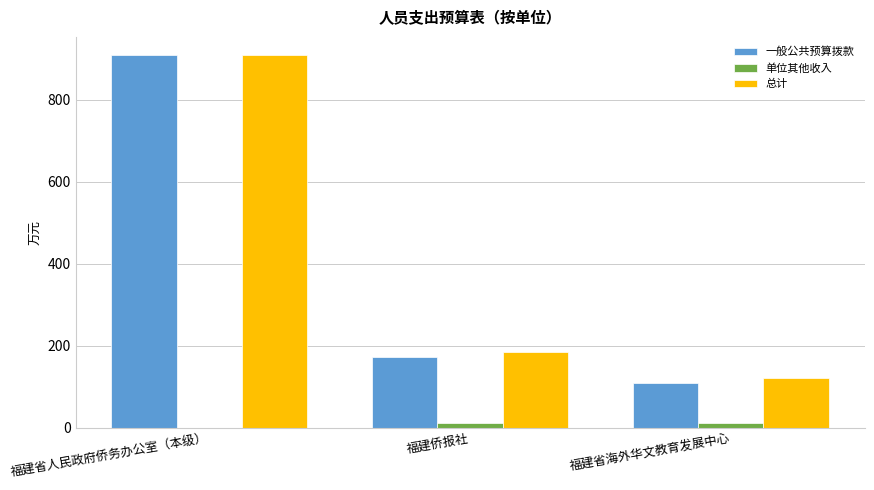

Which category has the highest value in the 总计 series?

福建省人民政府侨务办公室（本级）